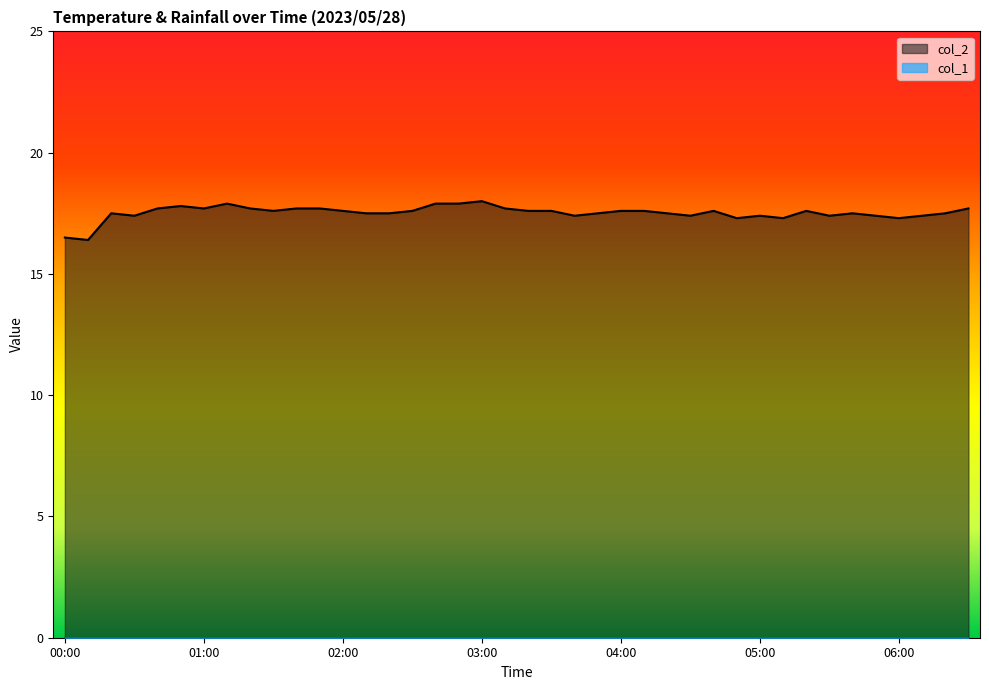

Does the chart display data point markers on the line(s)?

No